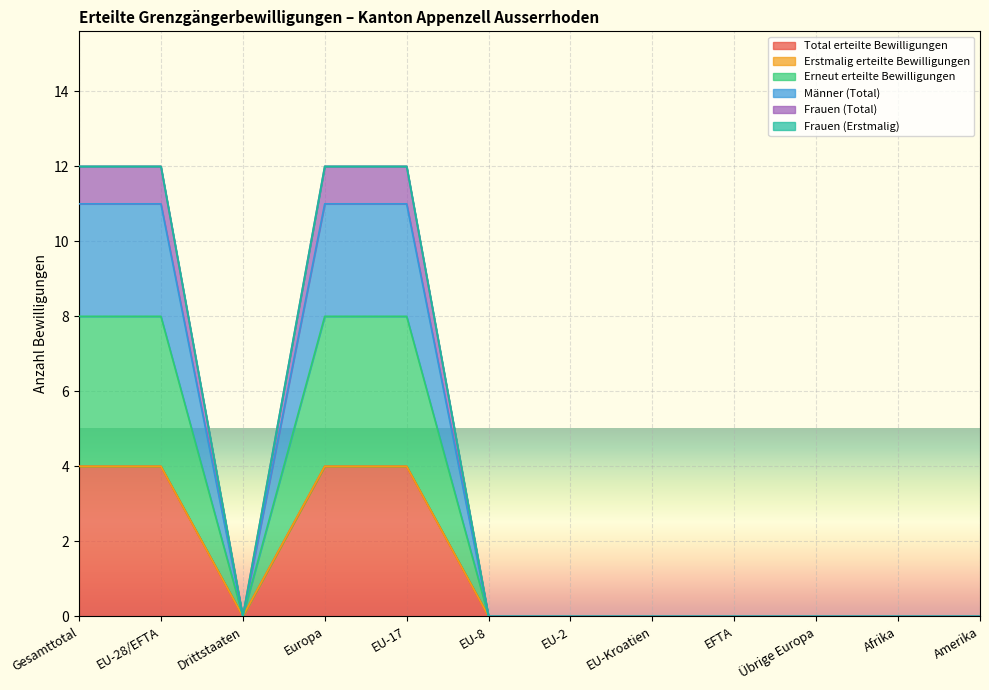

True or false: Frauen (Total) and Männer (Total) intersect in this chart.

False